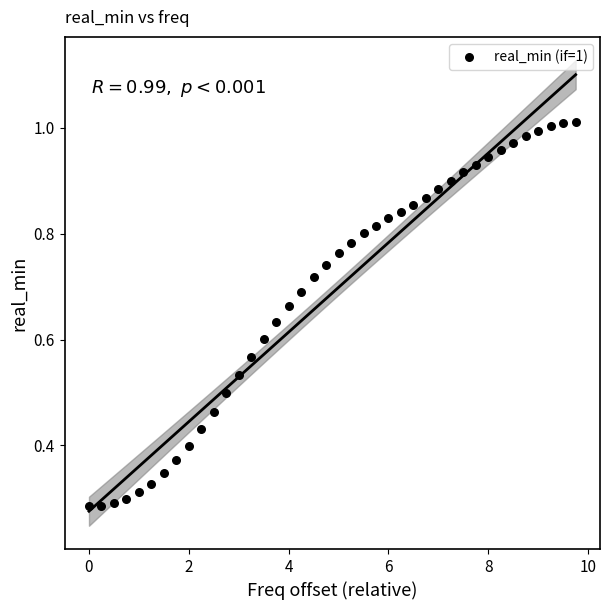

What is the range of X values (max minus min)?

9.8